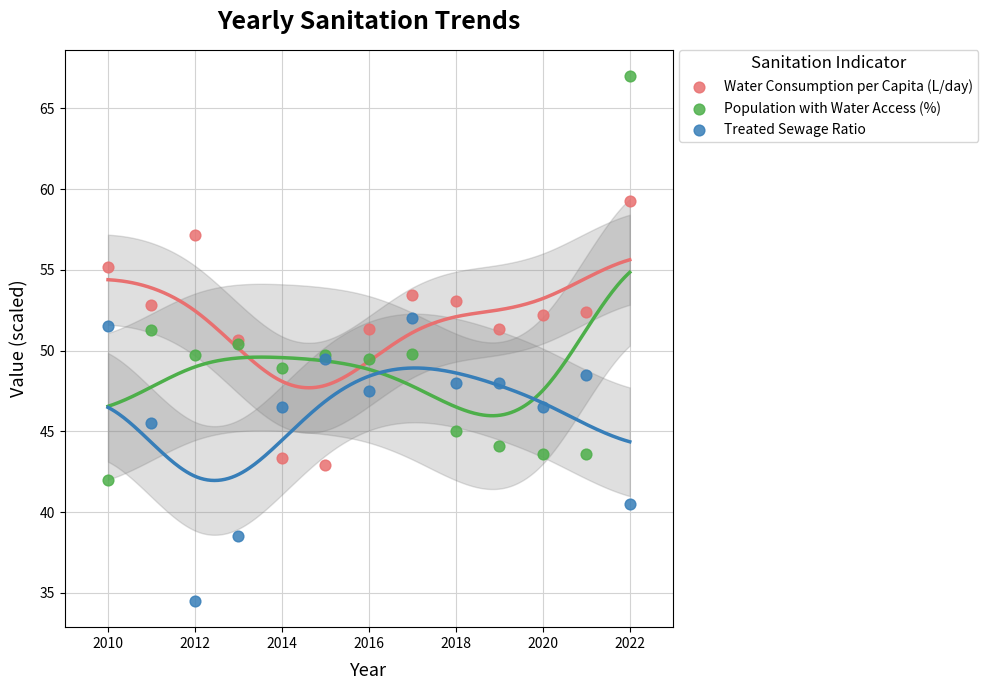

Which series reaches the minimum Y coordinate?

Treated Sewage Ratio